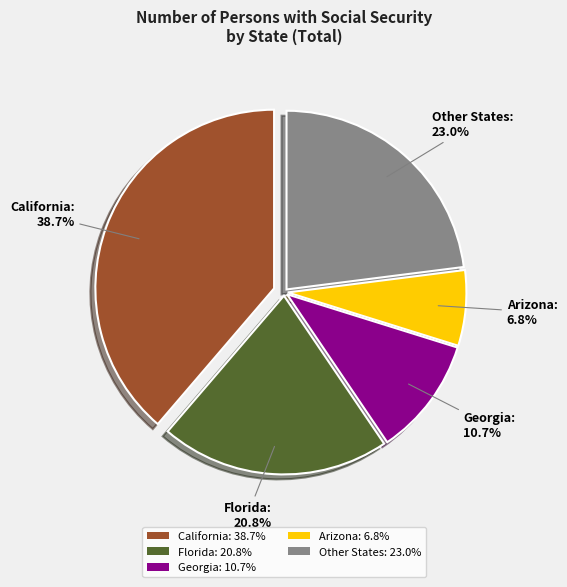

Which has a higher value, Georgia: 10.7% or California: 38.7%?

California: 38.7%